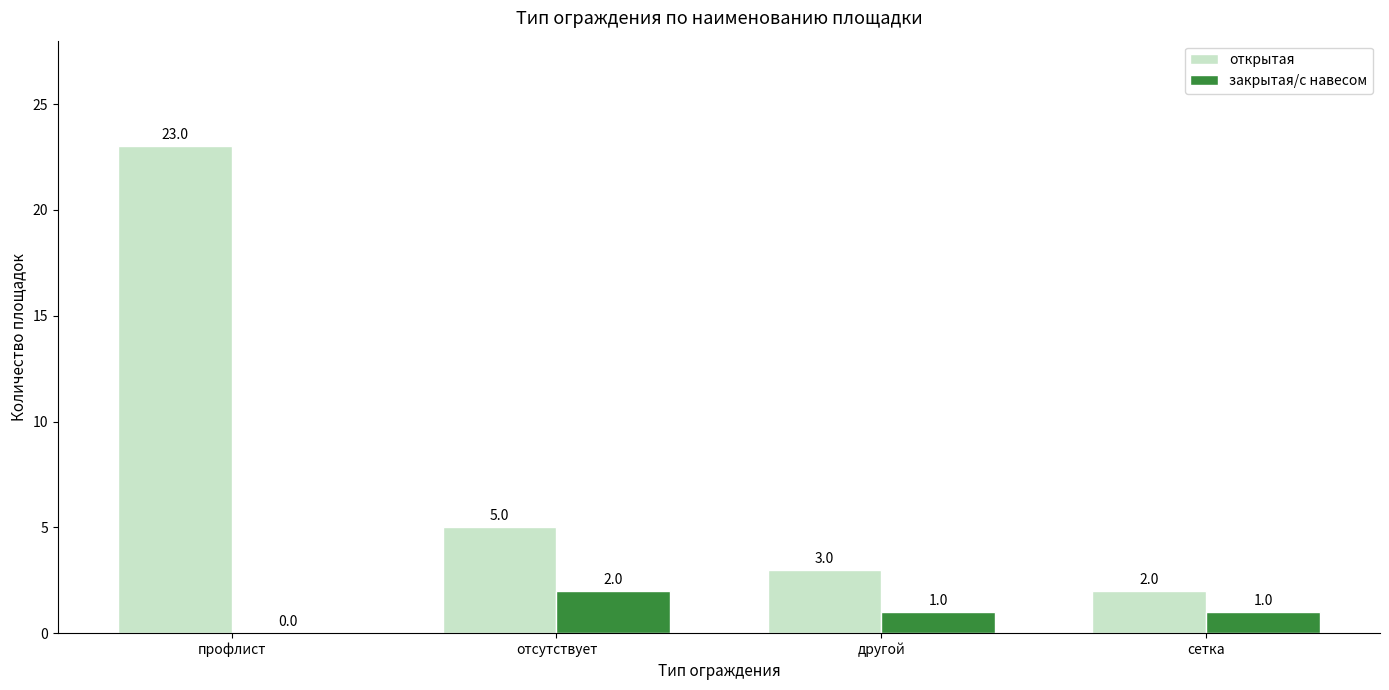

Which category has the highest value across all series?

профлист